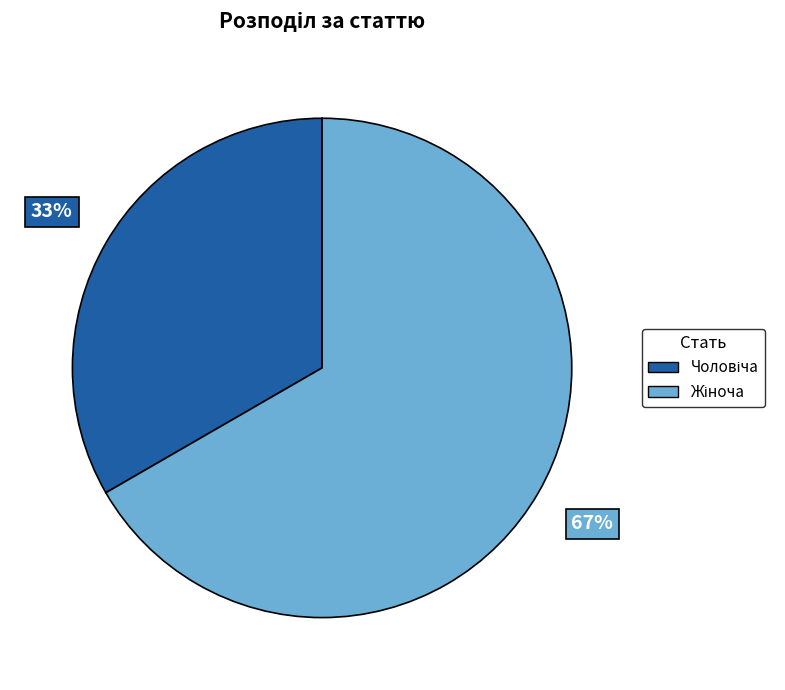

Is there a majority slice in this chart?

Yes